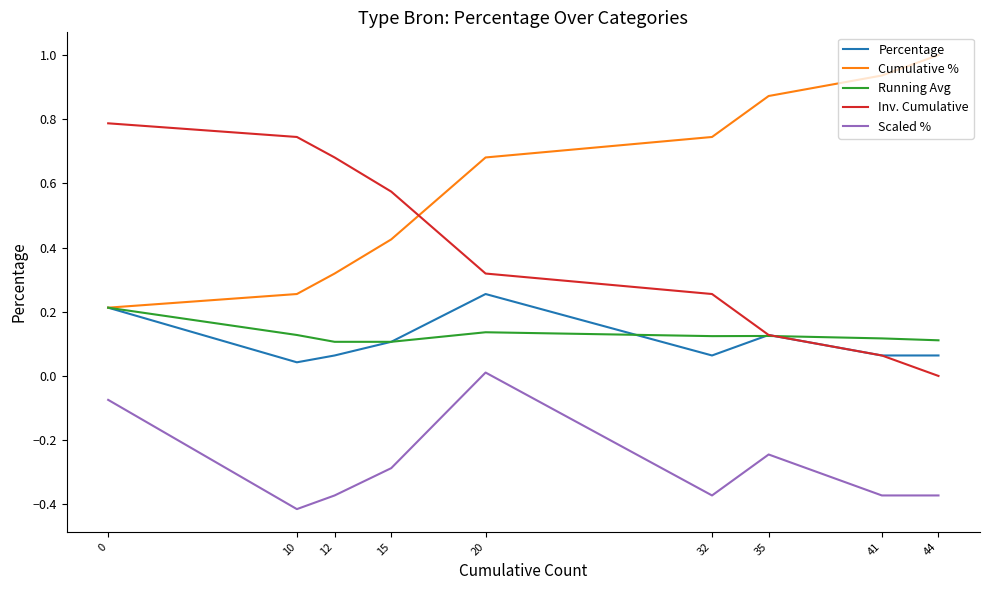

Does the chart have visible grid lines?

No